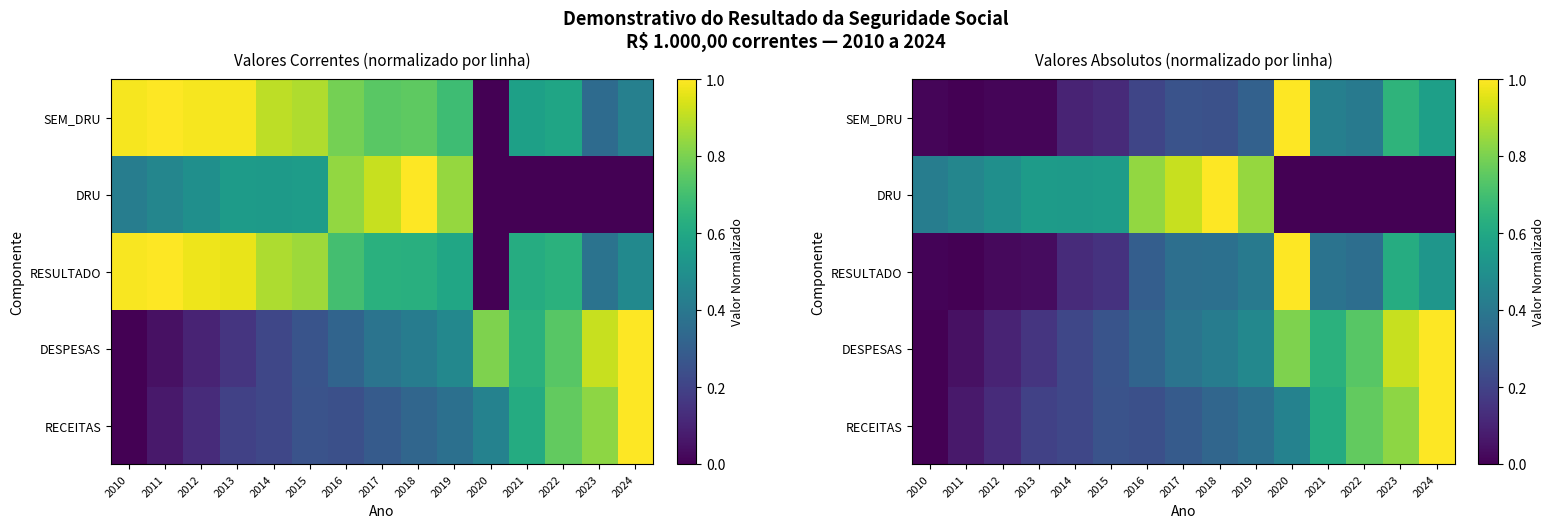

What is the maximum value shown in the chart?

1.0